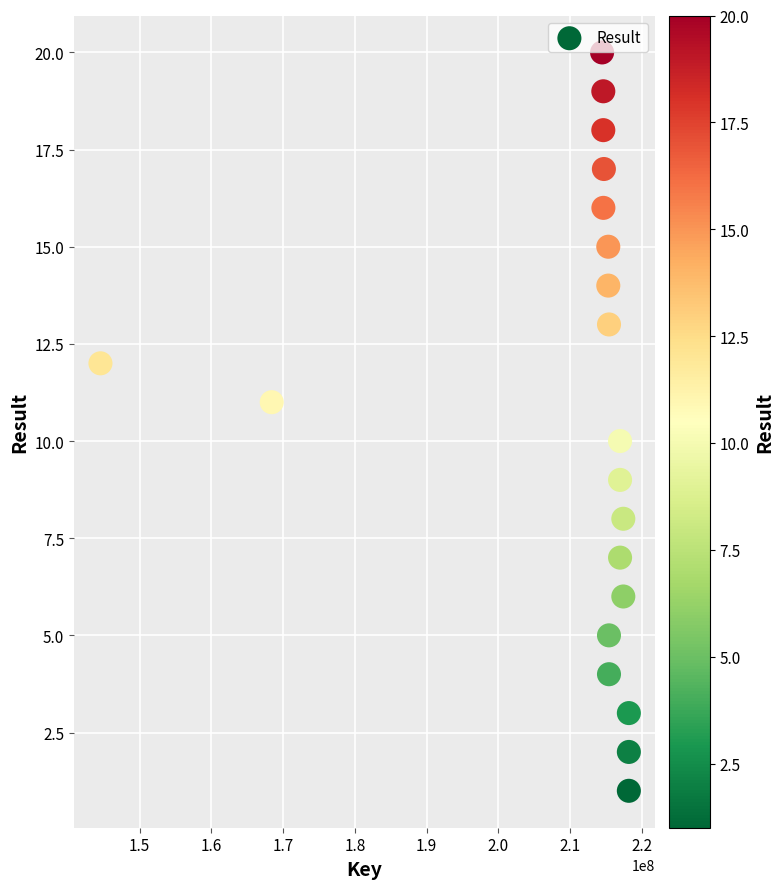

What is the range of X values (max minus min)?

73633469